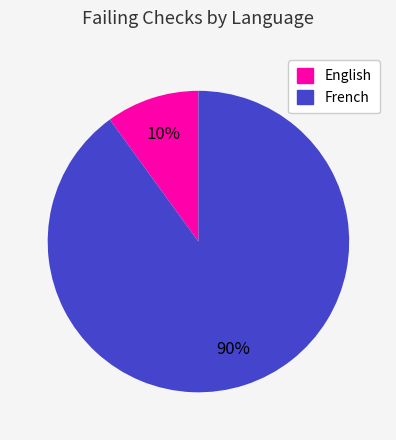

To the nearest percent, what is the difference between the largest and smallest slice percentages?

80%